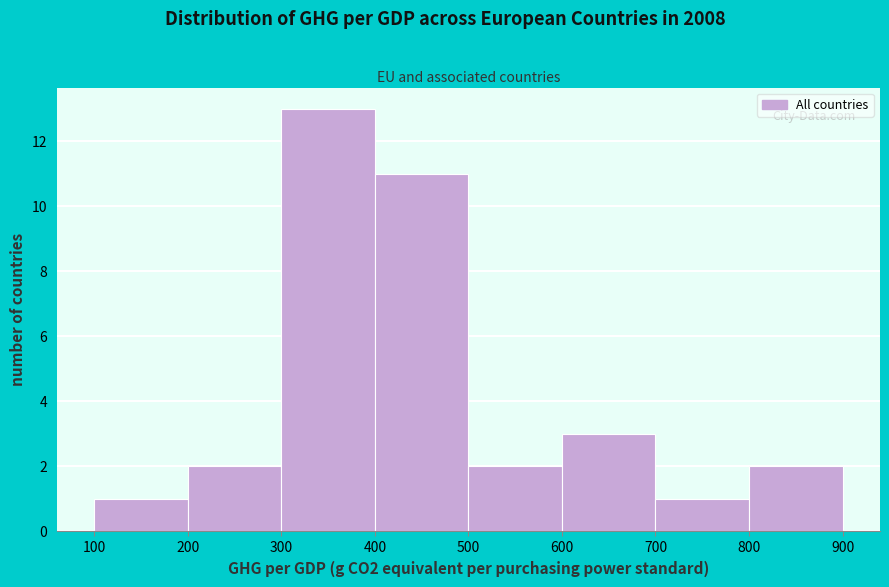

Reading left to right, list every bar in this chart as the range it spans on the x-axis followed by its height. The values are not printed on the chart, so give them approximately, as read against the axis.

100 to 200: 1
200 to 300: 2
300 to 400: 13
400 to 500: 11
500 to 600: 2
600 to 700: 3
700 to 800: 1
800 to 900: 2